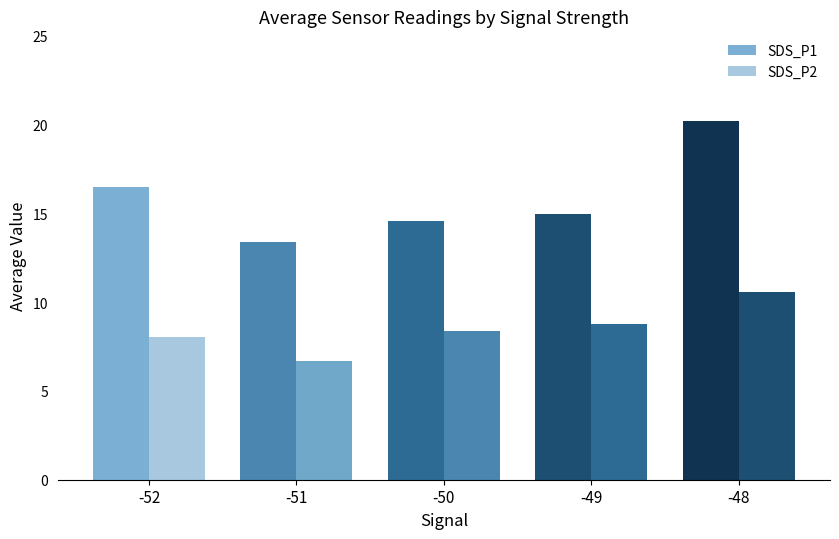

At which label does SDS_P1 reach its minimum?

-51